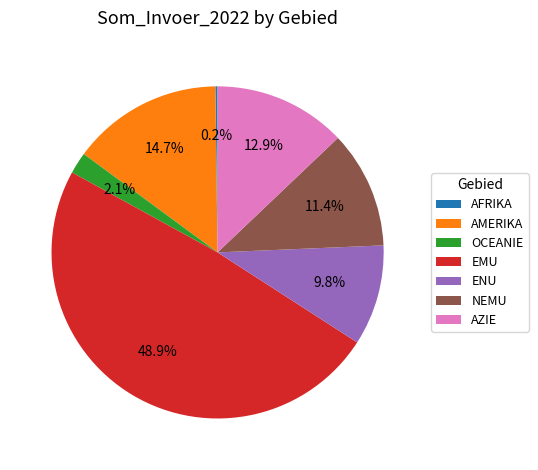

Is AMERIKA the majority of the pie?

No